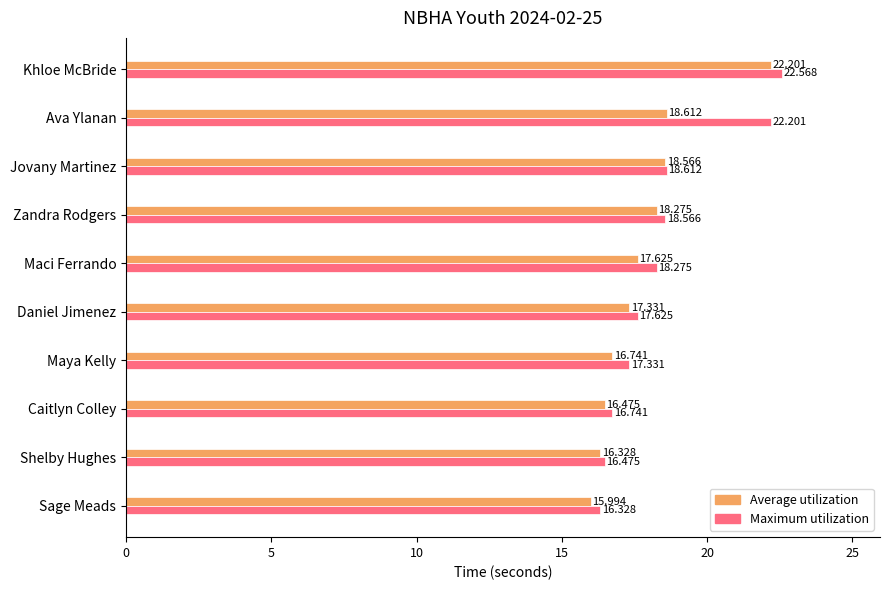

Which category has the highest value across all series?

Khloe McBride